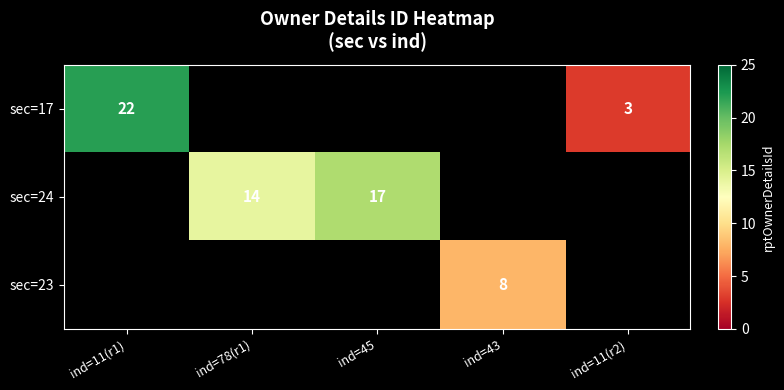

Is it true that sec=24 equals 7 at ind=45?

False